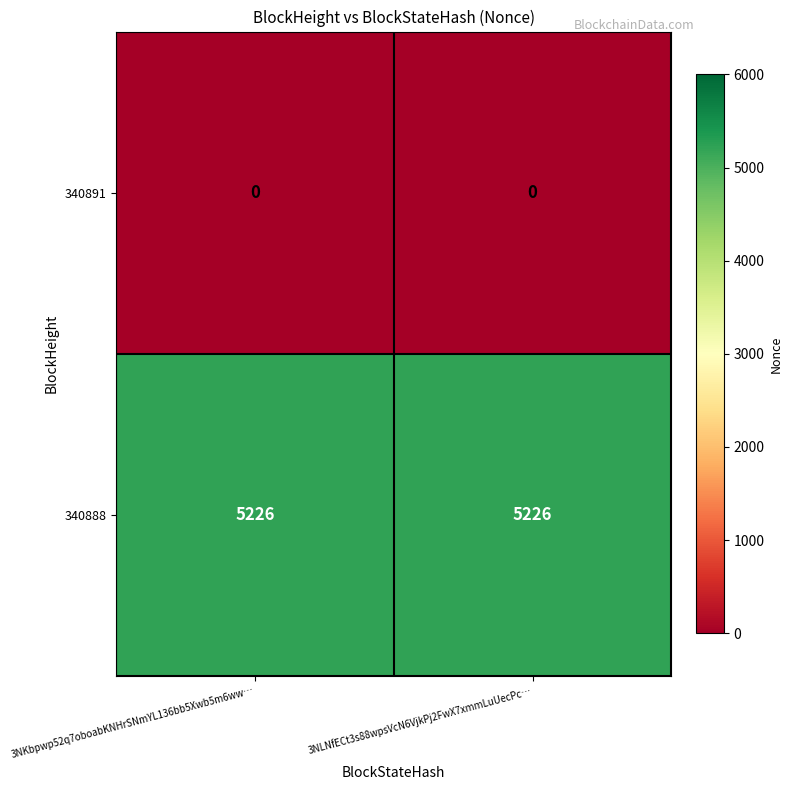

Reading left to right, extract all data points from this chart.

340891: 0	0
340888: 5226	5226